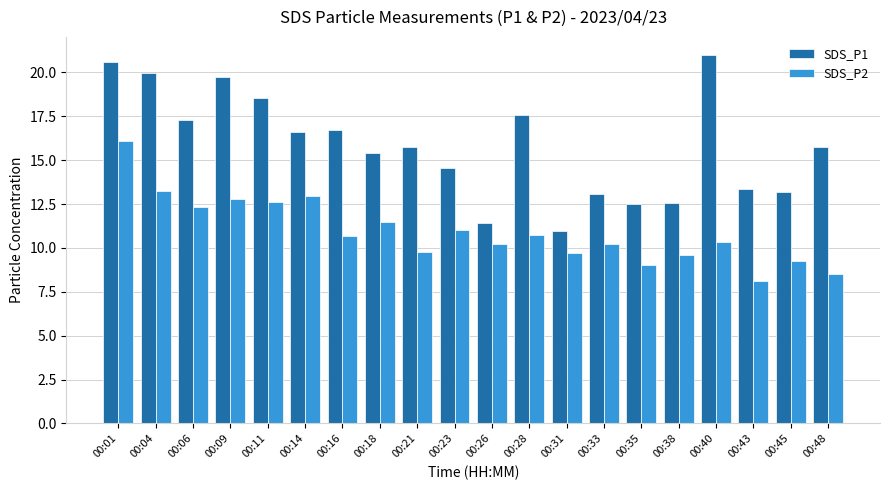

True or false: SDS_P2 has a value of 18.2 at 00:14.

False